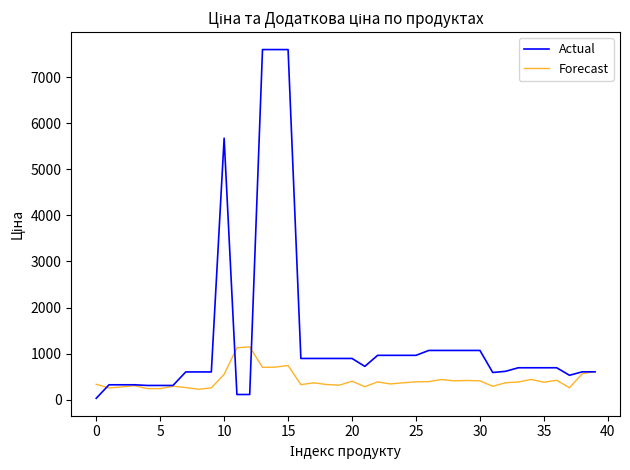

Which series has the widest spread of values?

Actual